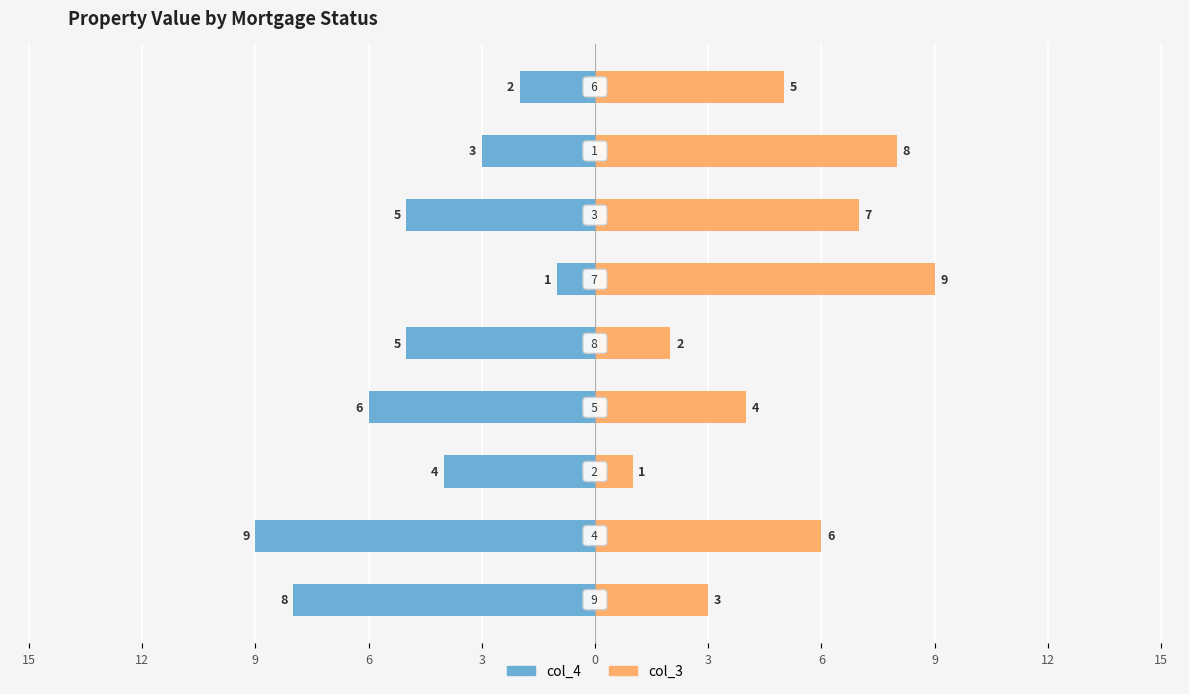

Reading left to right, extract all data points from this chart.

col_4: 8	9	4	6	5	1	5	3	2
col_3: 3	6	1	4	2	9	7	8	5